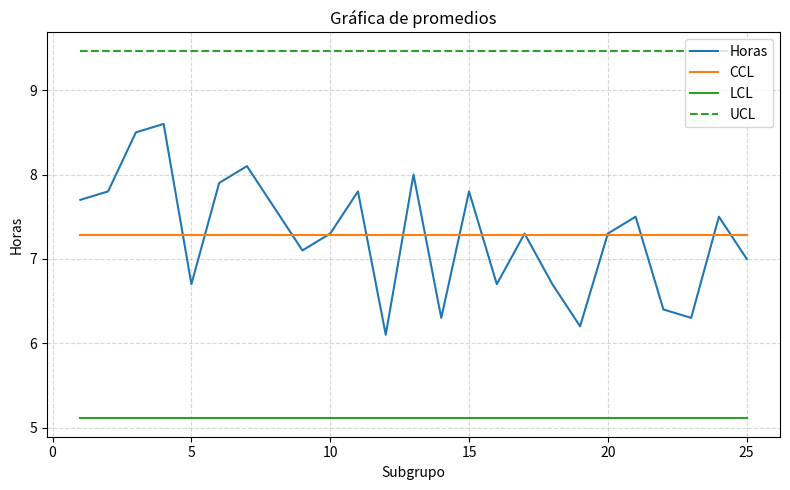

Which series has the widest spread of values?

Horas